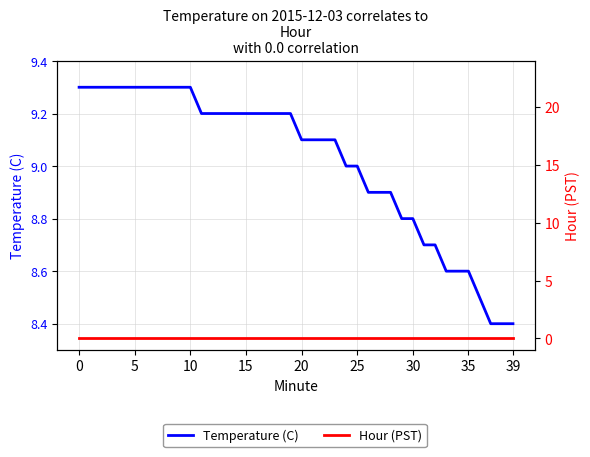

How many values in the Temperature (C) series are below 9?

14